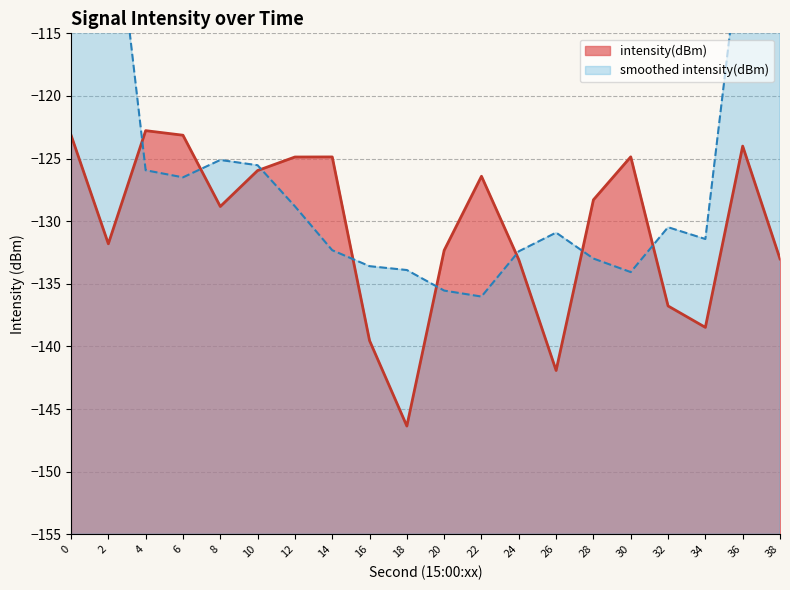

The value of intensity(dBm) at 16 is -139.5. True or false?

True